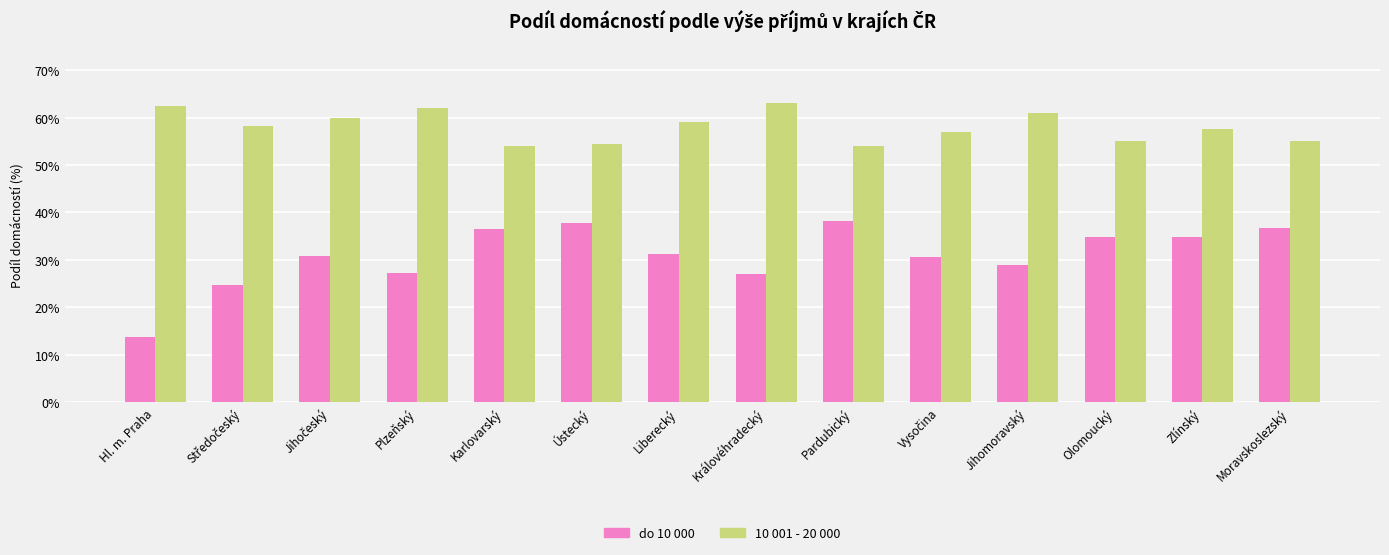

Are the bars horizontal?

No